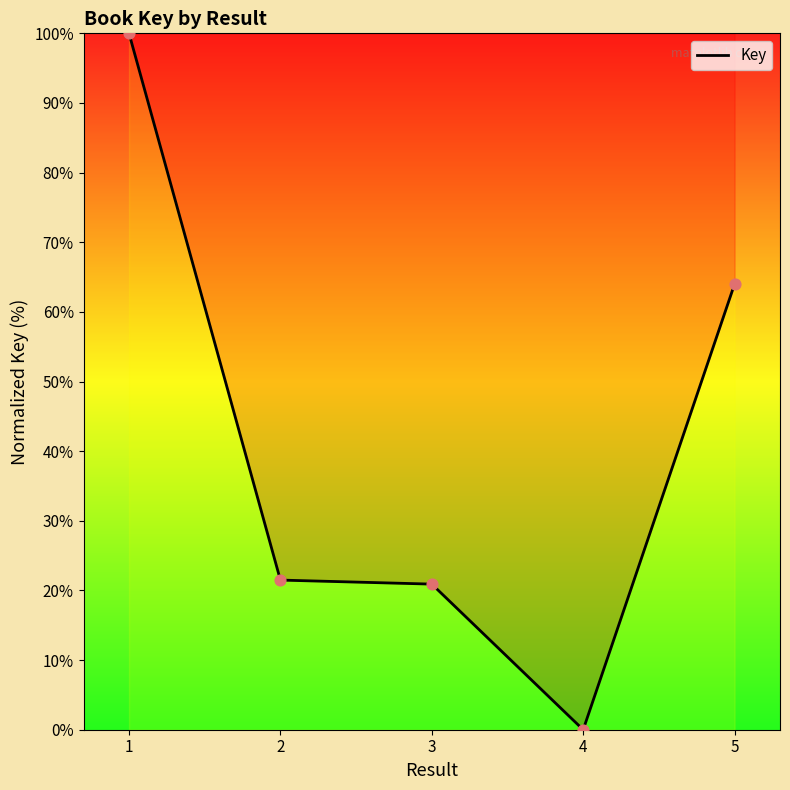

What is the change in value from 3 to 4?

-20.9